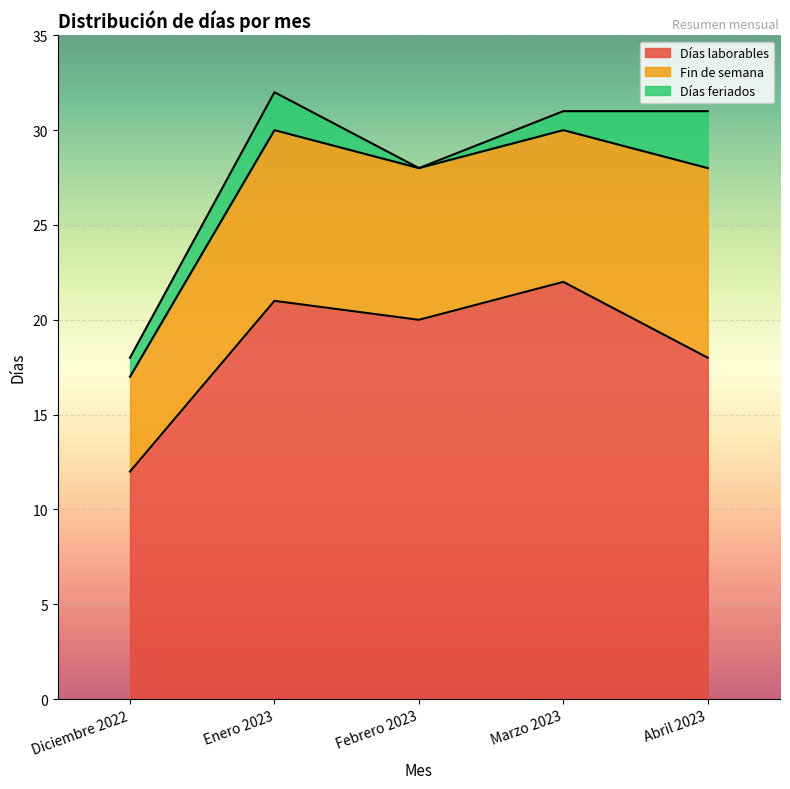

What is the label of the 3rd point from the right?

Febrero 2023